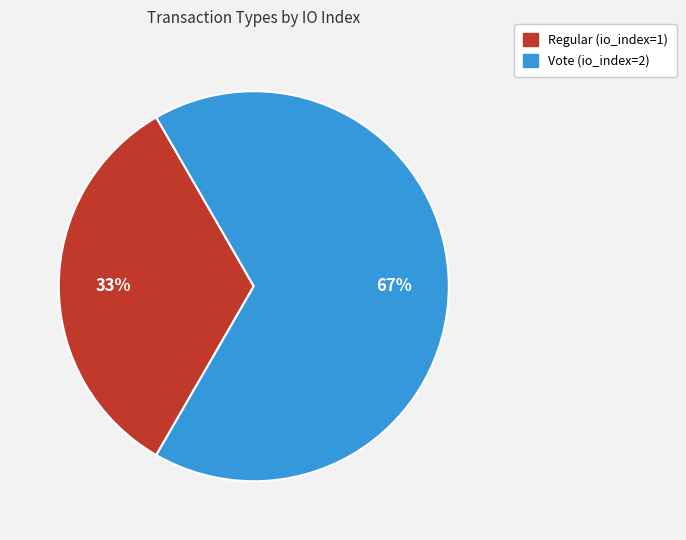

Which slice is the largest?

Vote